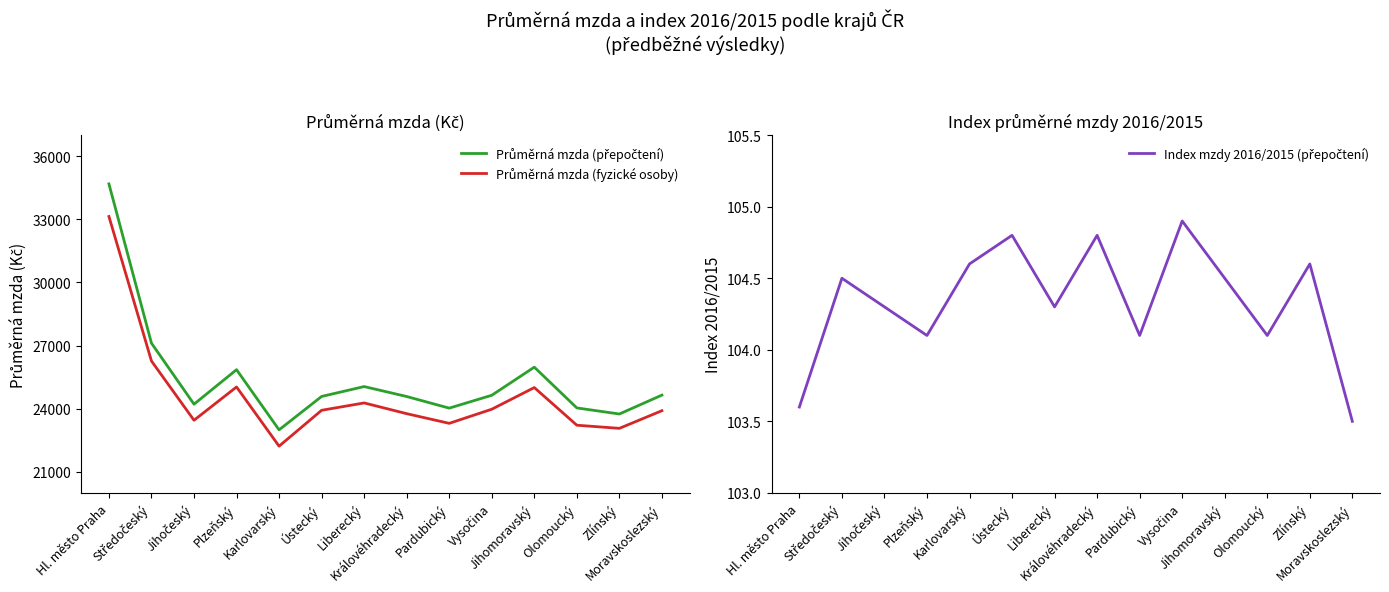

The value of Průměrná mzda (přepočtení) at Ústecký is 4943.0. True or false?

False